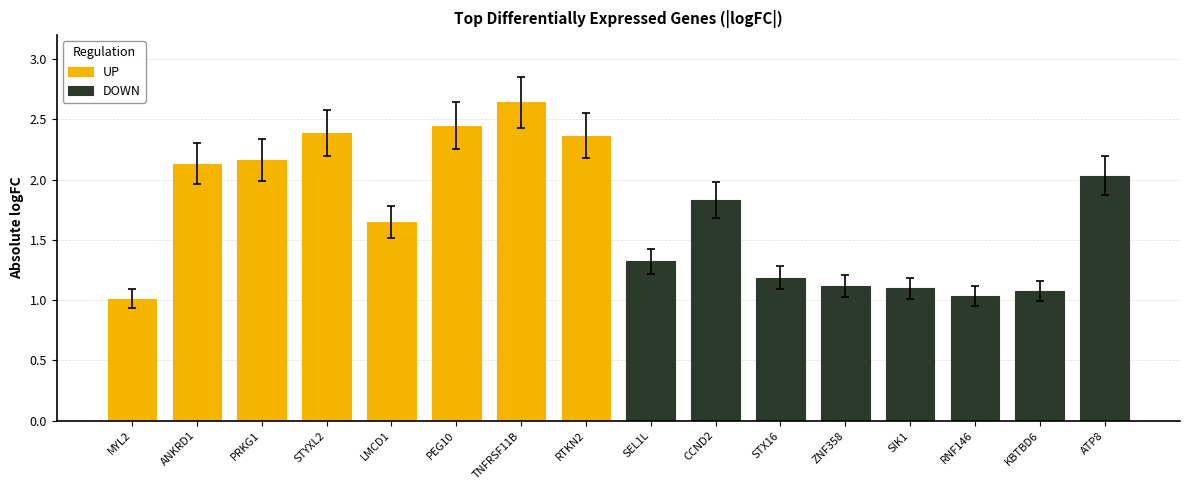

At which label is DOWN closest to 1?

RNF146